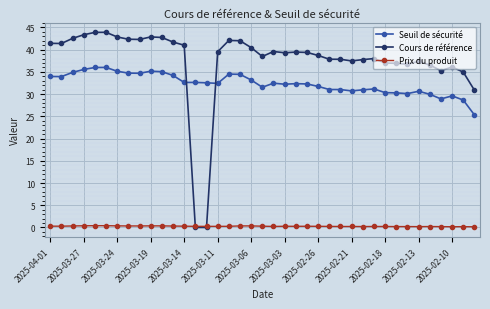

How many lines are shown in the chart?

3